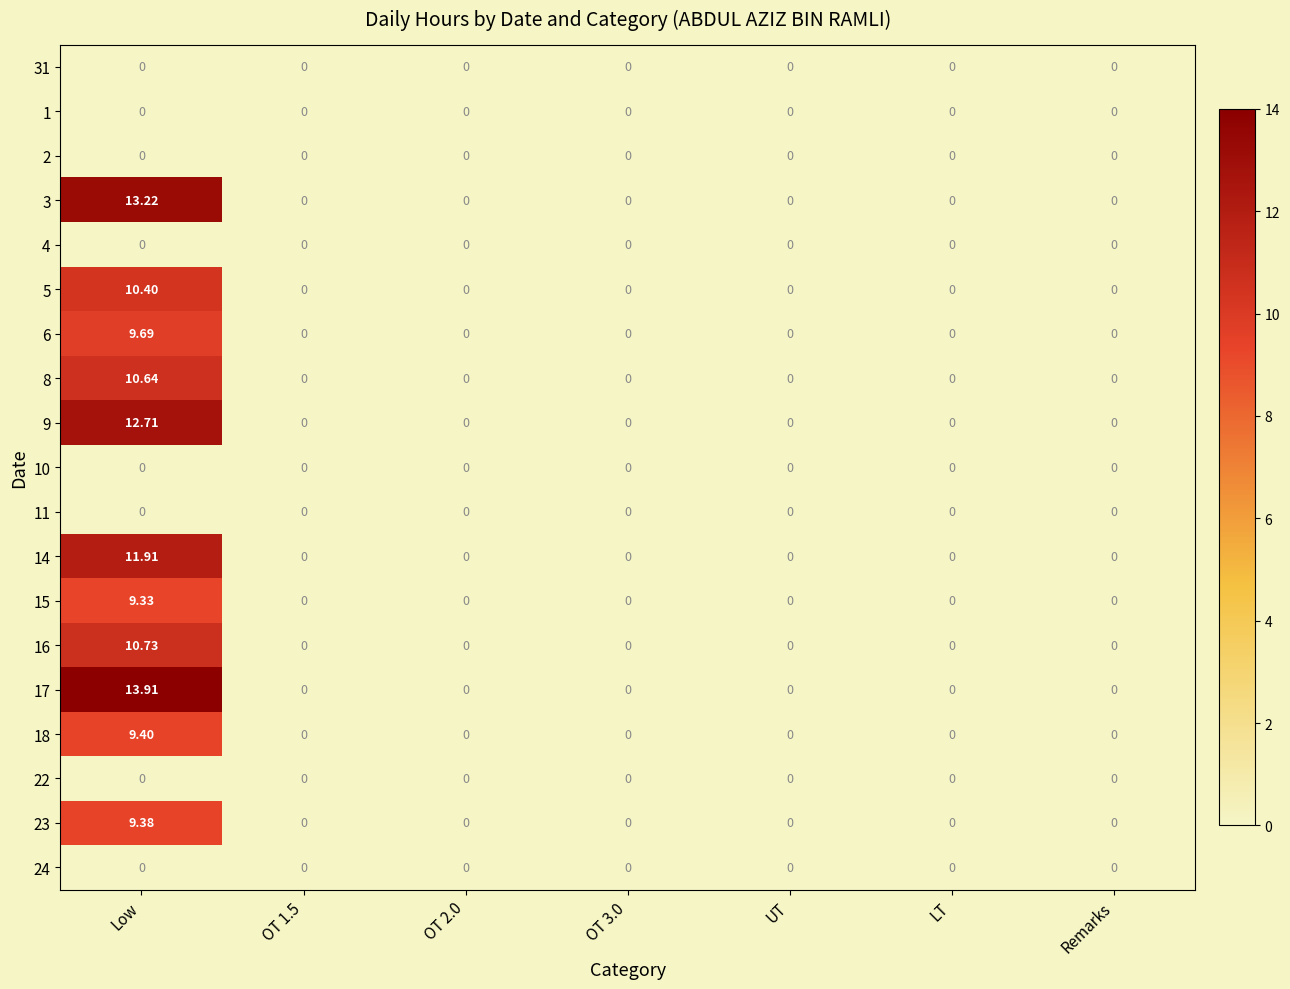

At which category is the sum across all series the highest?

Low